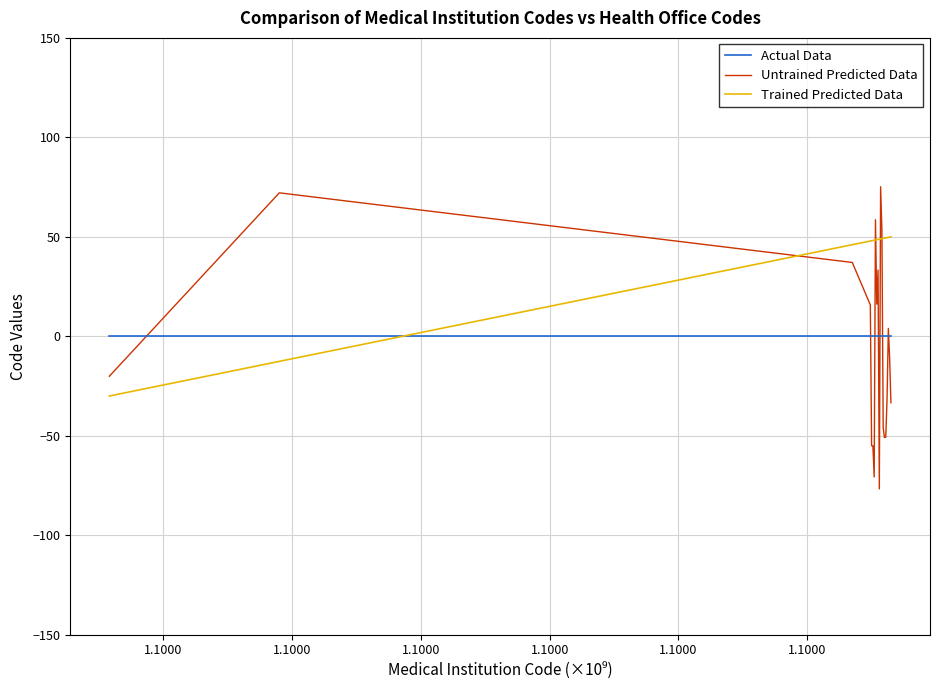

Which series has the widest spread of values?

Untrained Predicted Data